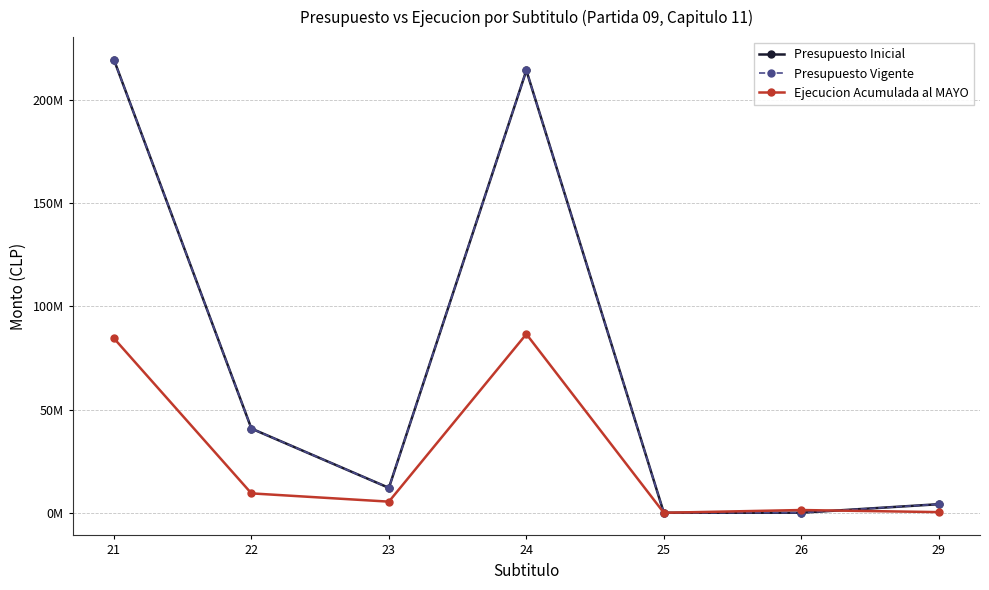

True or false: Presupuesto Vigente and Presupuesto Inicial cross at least once.

False